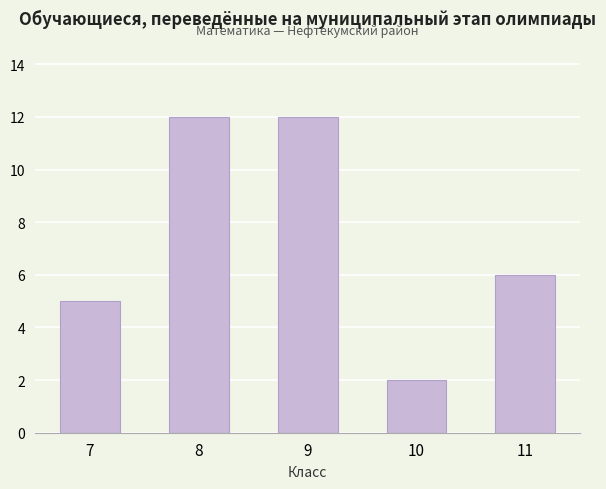

Where is the data nearest to the value 7?

11